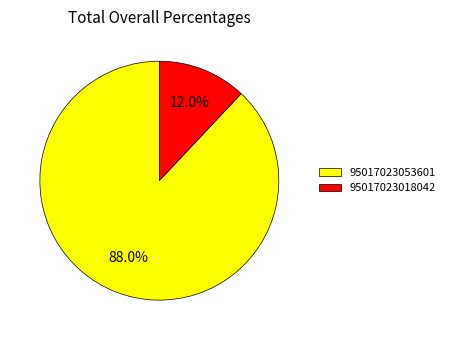

Does any single category account for the majority?

Yes